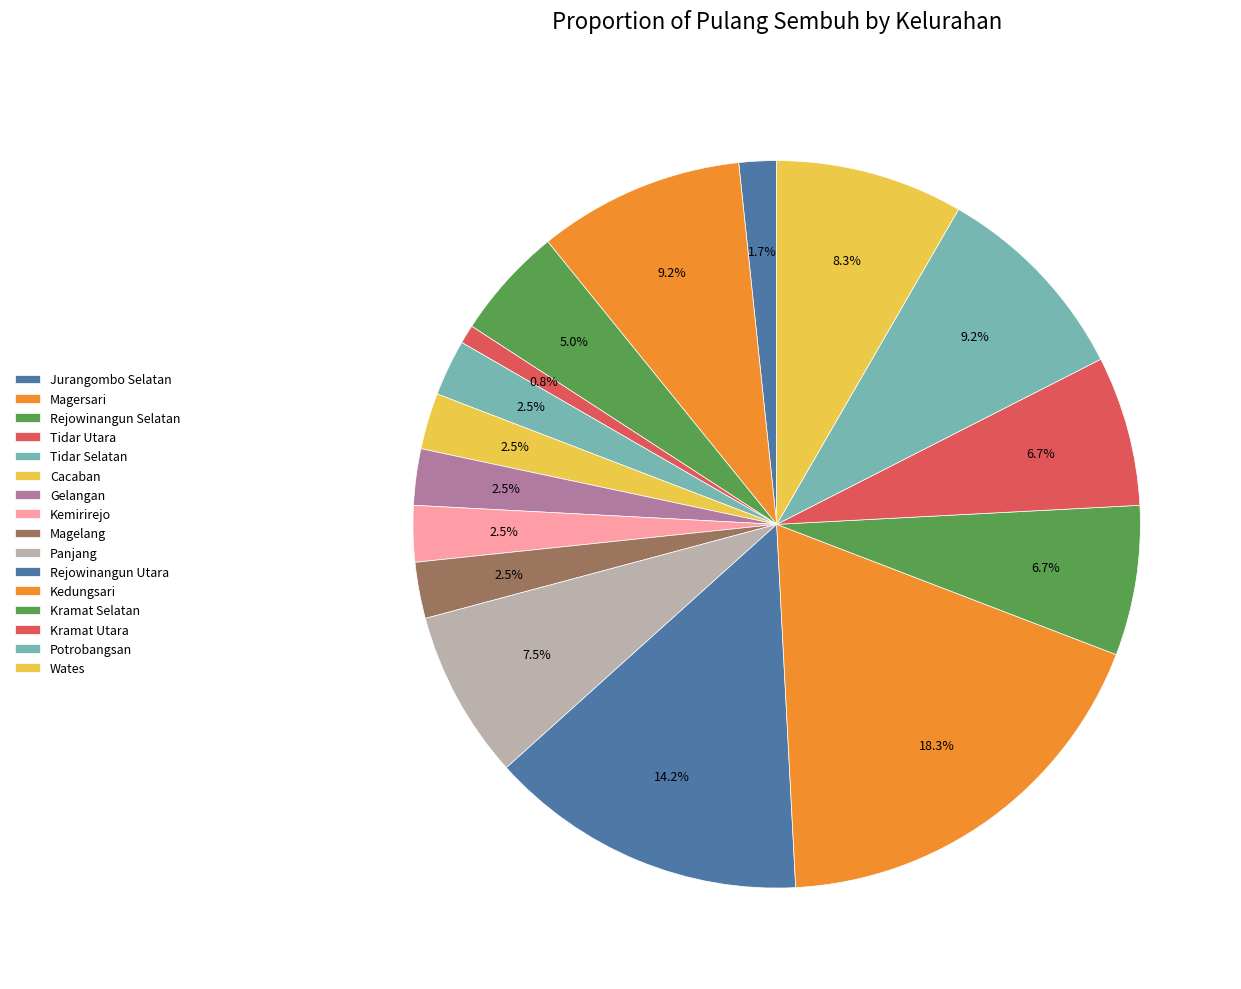

What percentage is the Kedungsari slice, to the nearest percent?

18%